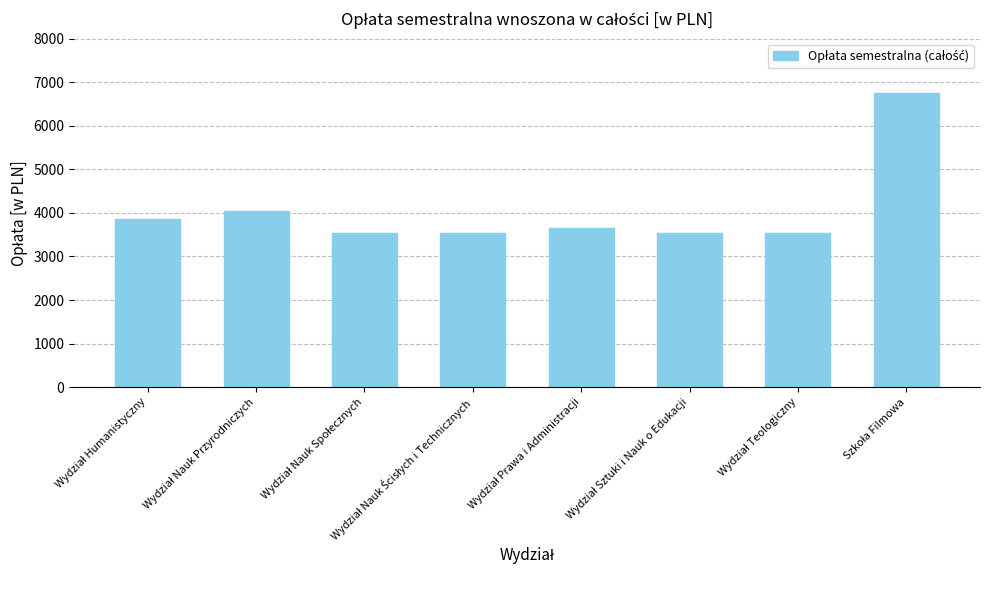

What is the difference between the maximum and minimum values?

3200